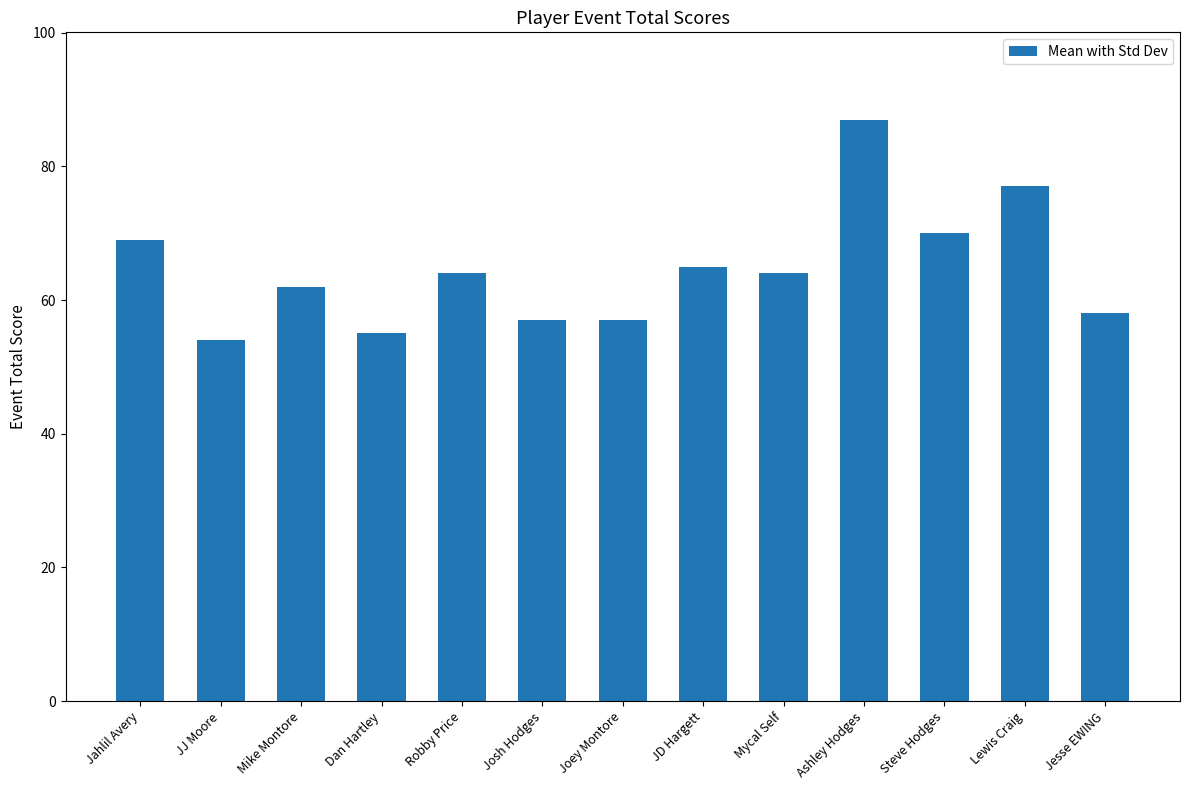

What is the difference between the values at Dan Hartley and Jesse EWING?

3